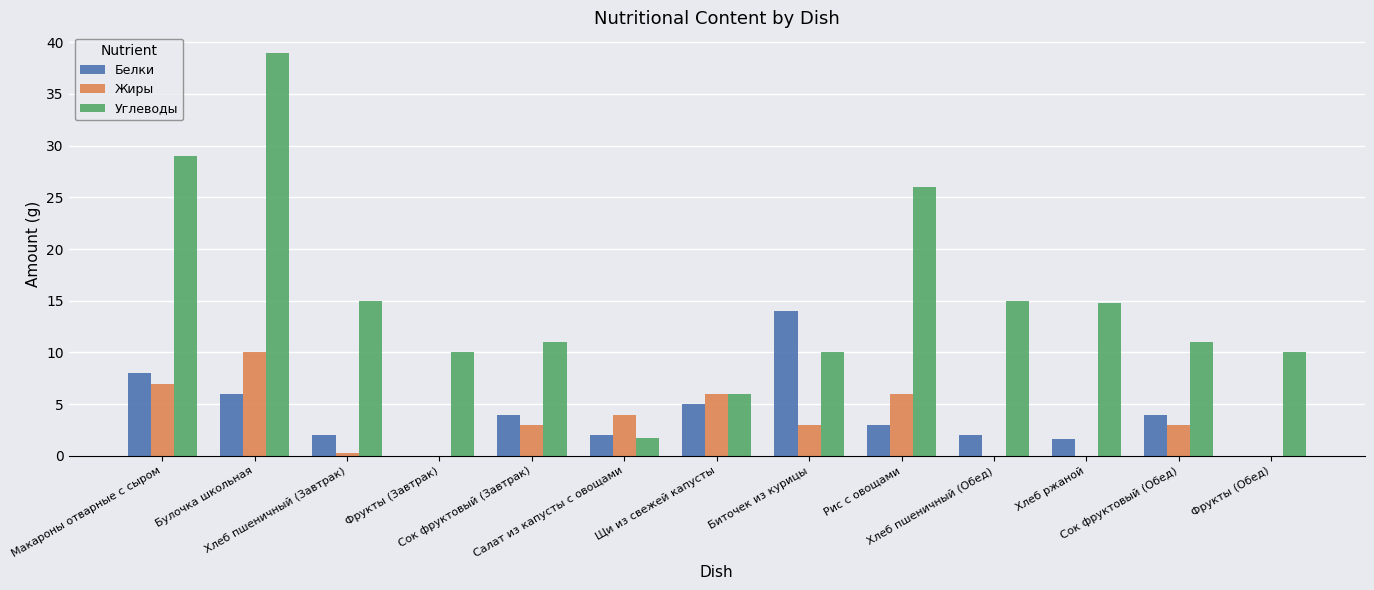

The value of Белки at Хлеб пшеничный (Обед) is 2.0. True or false?

True